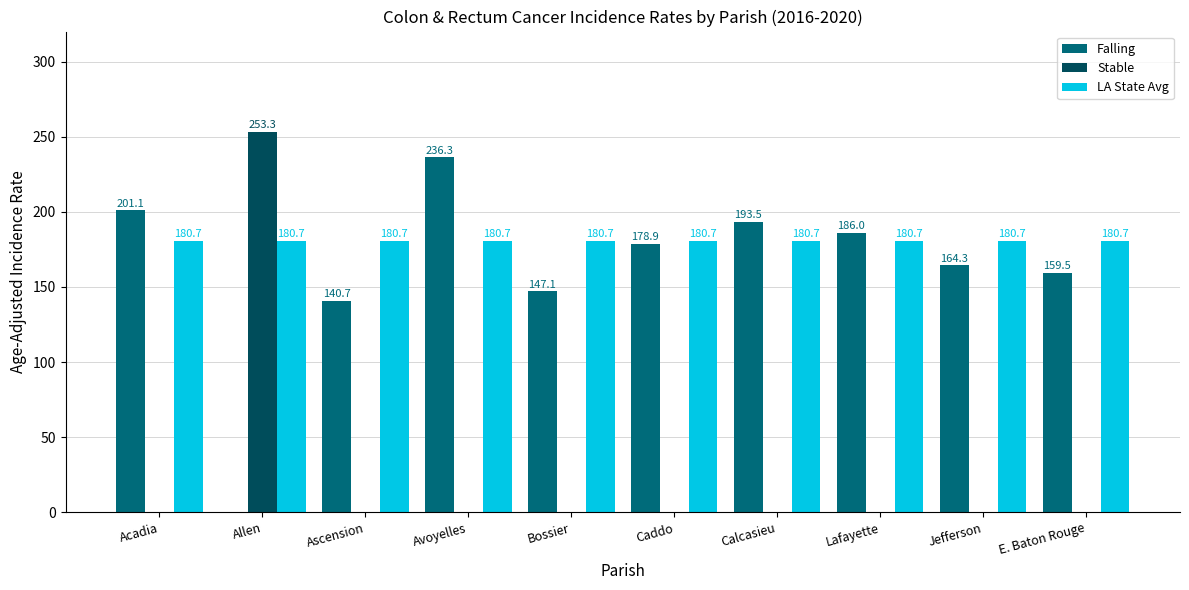

What is the maximum value shown in the chart?

253.3